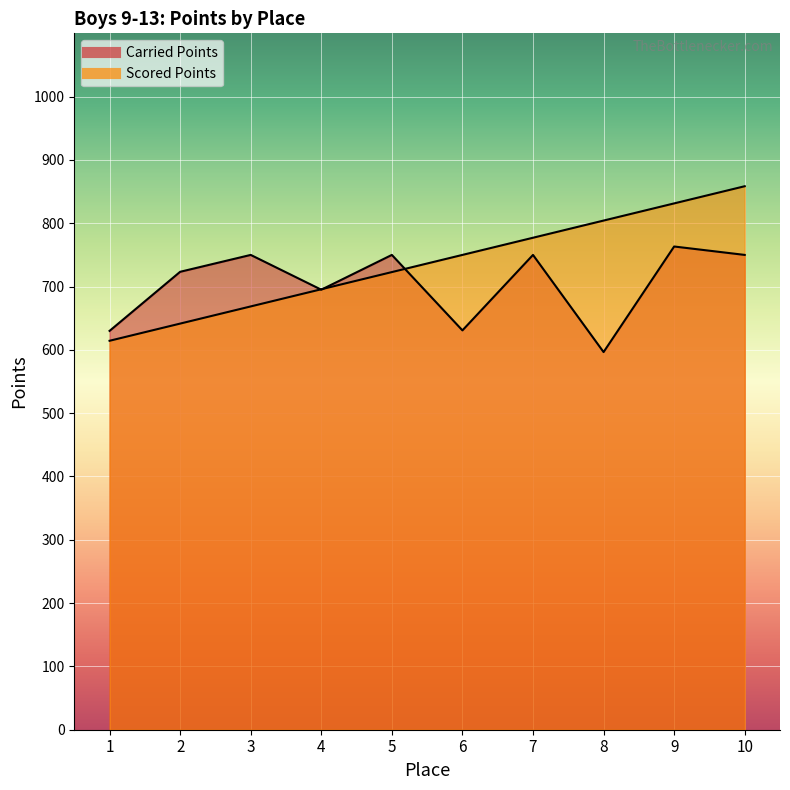

What is the spread (max minus min) of values at 10?

108.5